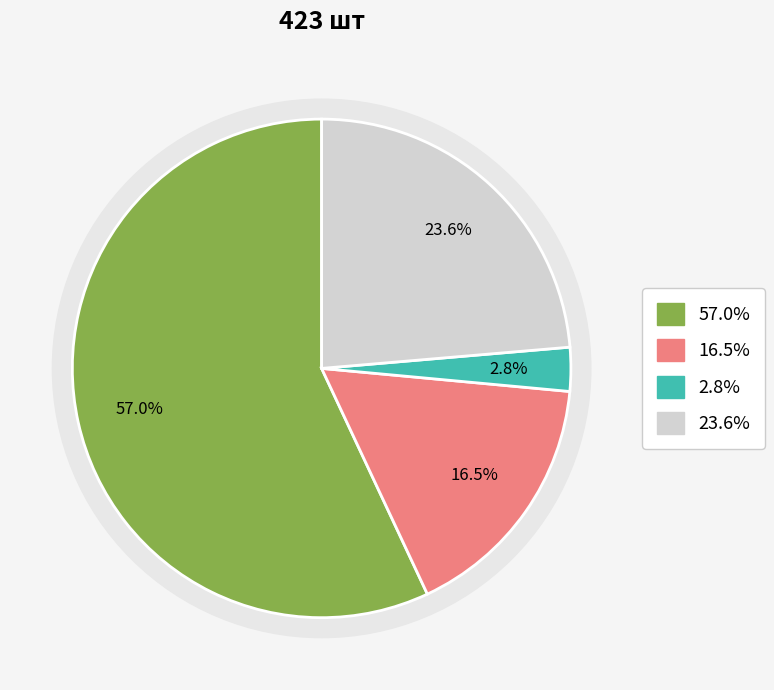

Does Шланг 230-1132 account for over 50% of the chart?

No